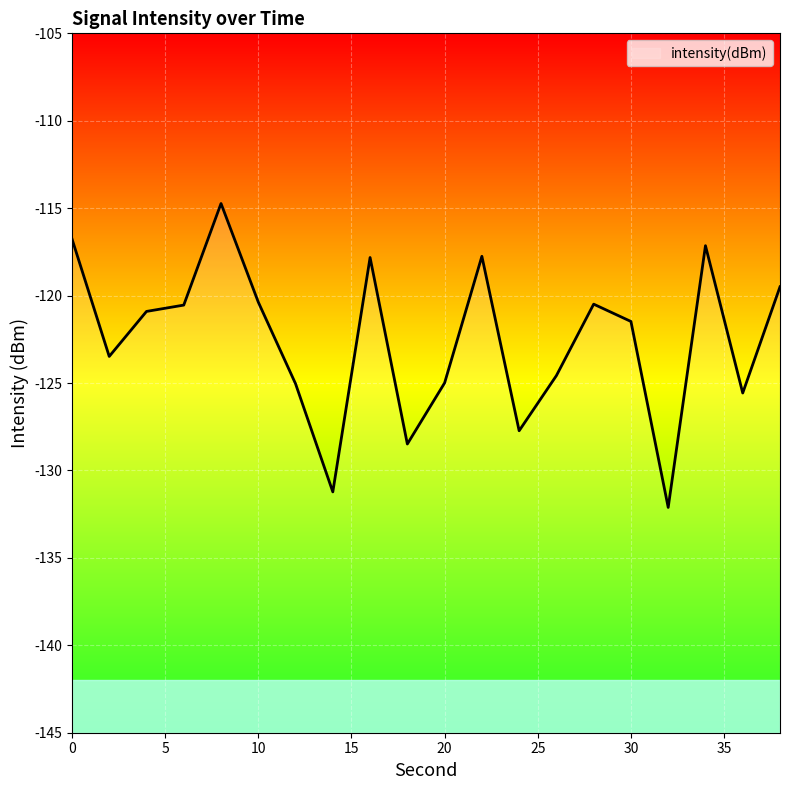

Does the chart display data point markers on the line(s)?

No